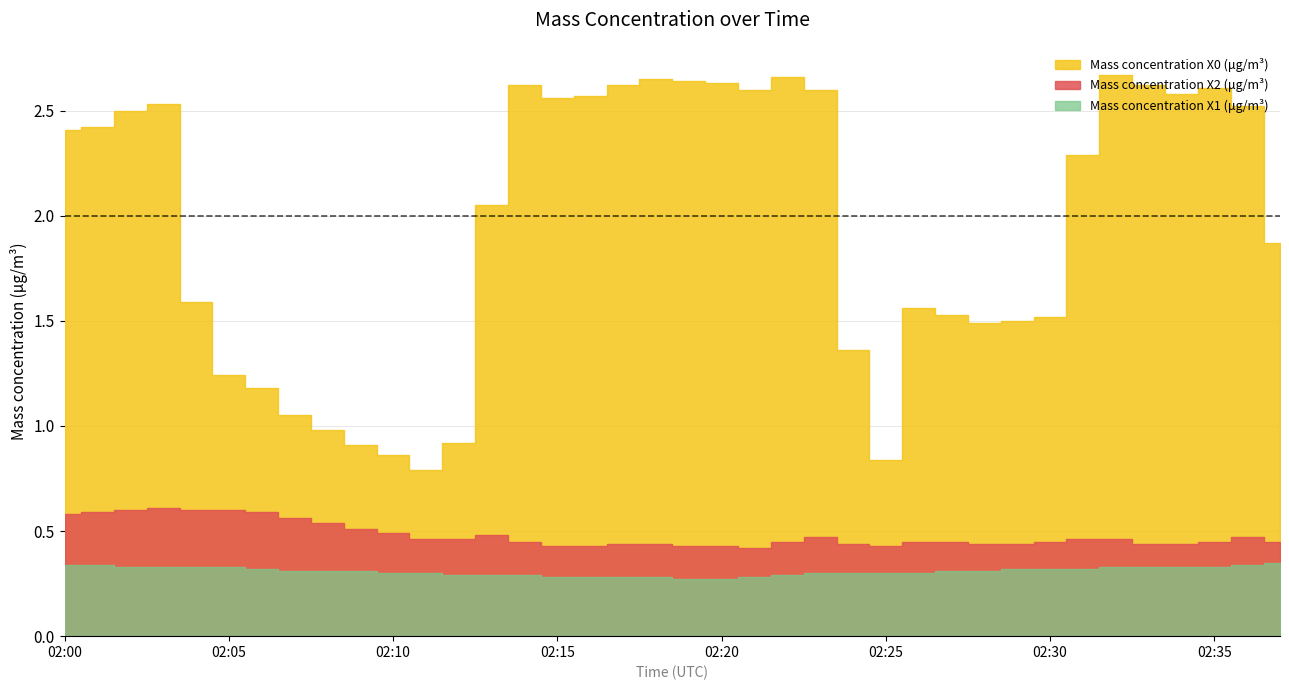

Which series changed the most between 2022-03-30 02:09:00 and 2022-03-30 02:10:00?

Mass concentration X0 (μg/m³)